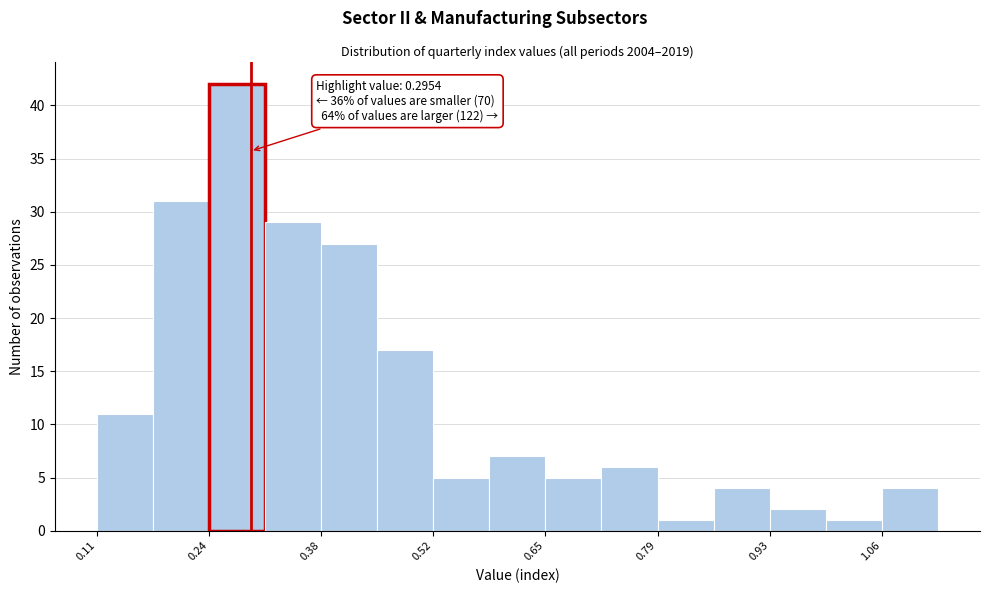

Around what value on the x-axis is the tallest bar? Give the approximate position of its centre, as read against the axis.

0.28